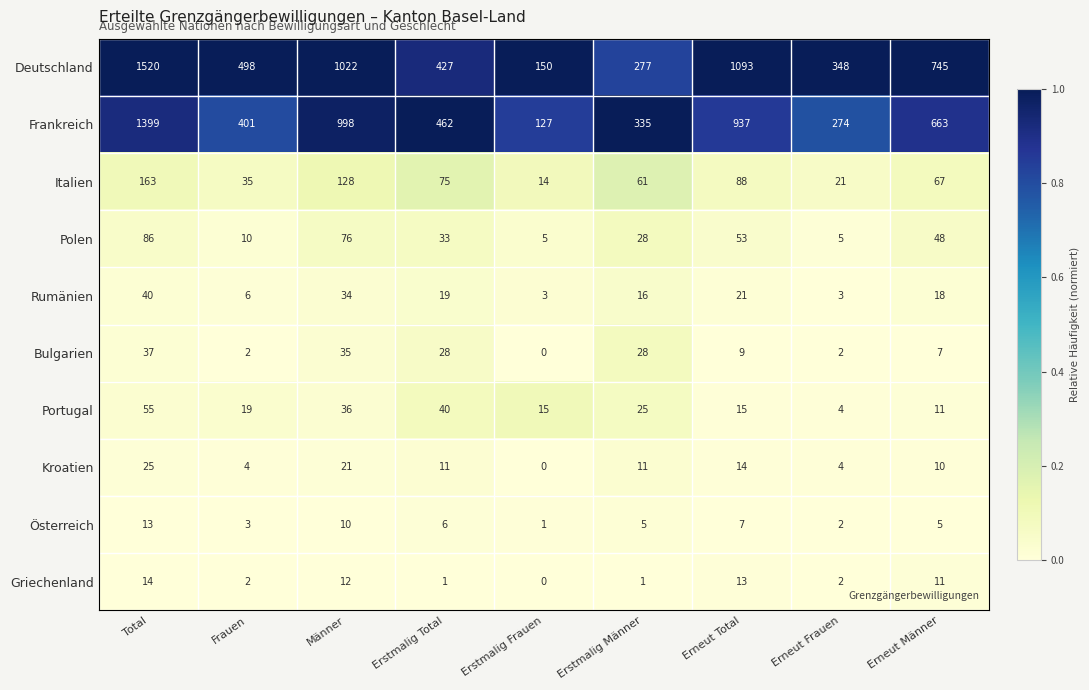

List the series in order of their peak value, lowest first.

Österreich, Griechenland, Kroatien, Bulgarien, Rumänien, Portugal, Polen, Italien, Frankreich, Deutschland